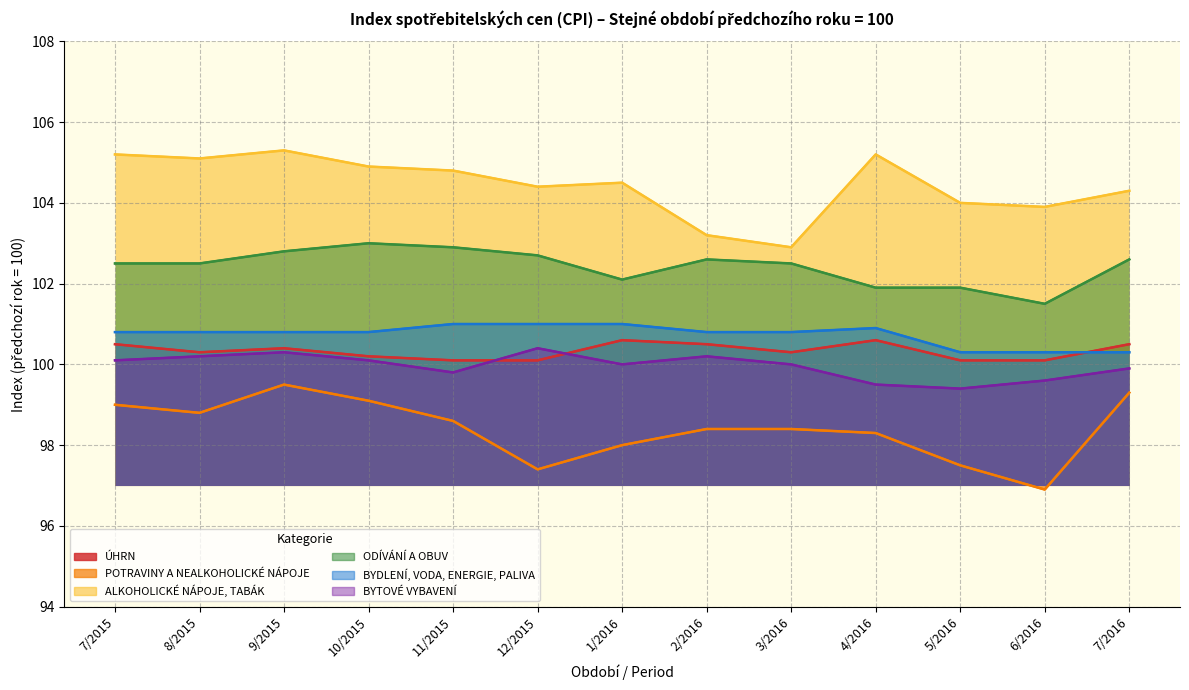

List the series in order of their peak value, lowest first.

POTRAVINY A NEALKOHOLICKÉ NÁPOJE, BYTOVÉ VYBAVENÍ, ÚHRN, BYDLENÍ, VODA, ENERGIE, PALIVA, ODÍVÁNÍ A OBUV, ALKOHOLICKÉ NÁPOJE, TABÁK